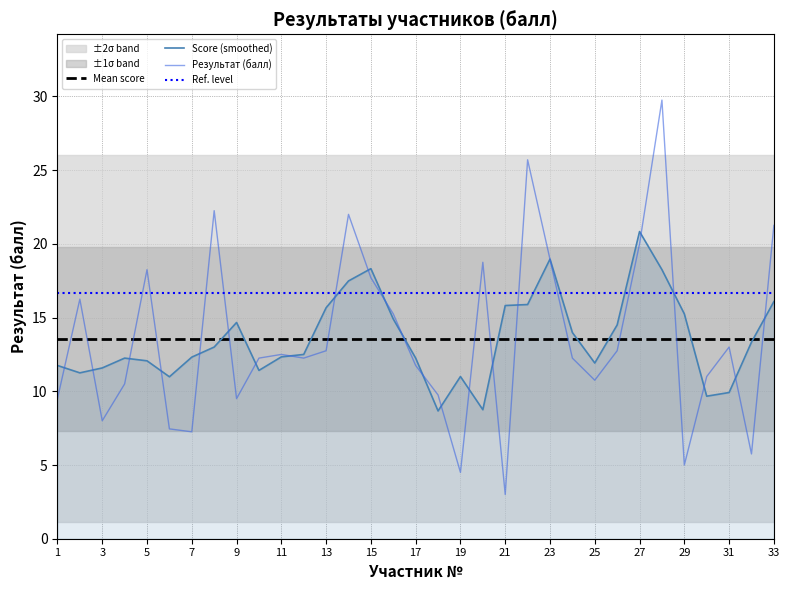

In Score (smoothed), how many points are higher than both neighbors (excluding endpoints)?

6